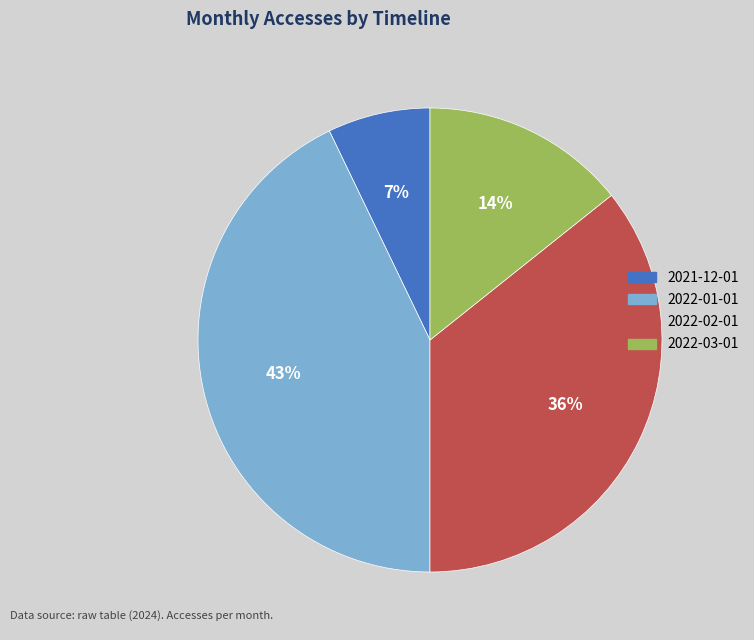

Is 2022-02-01 the majority of the pie?

No